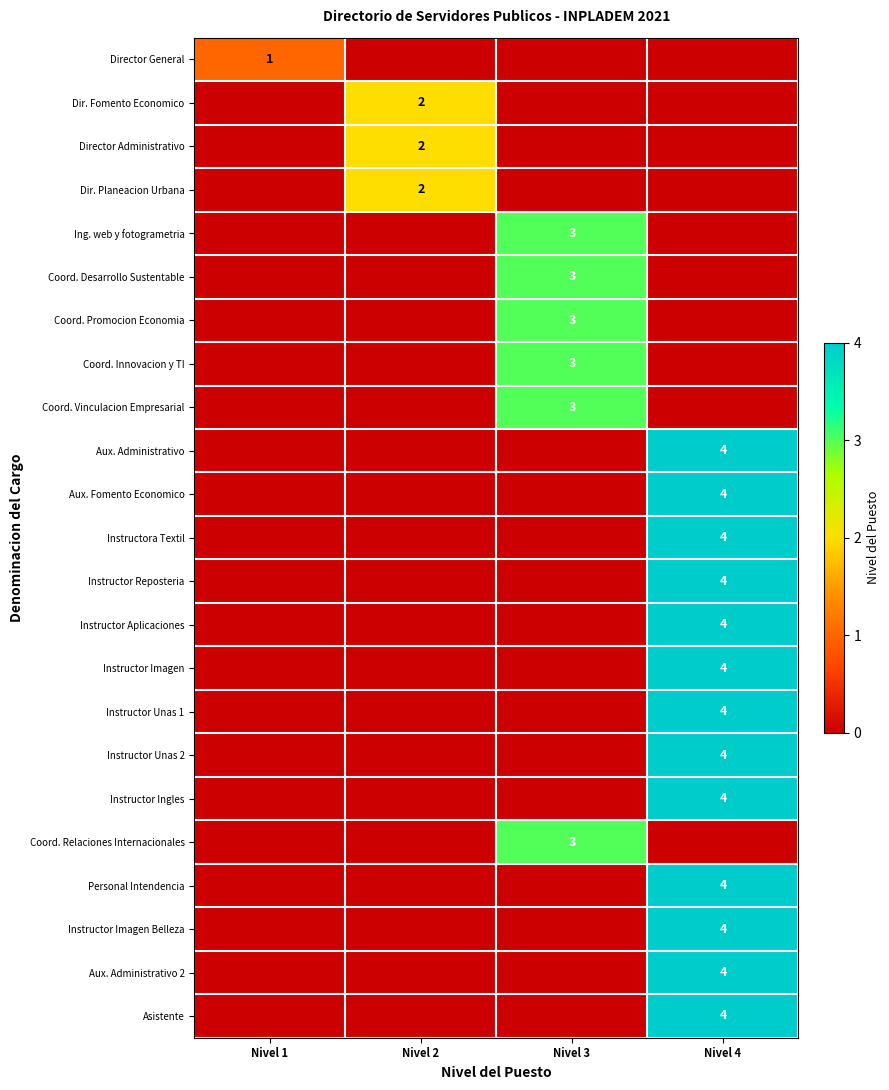

Which label corresponds to the largest value in the chart?

Nivel 4